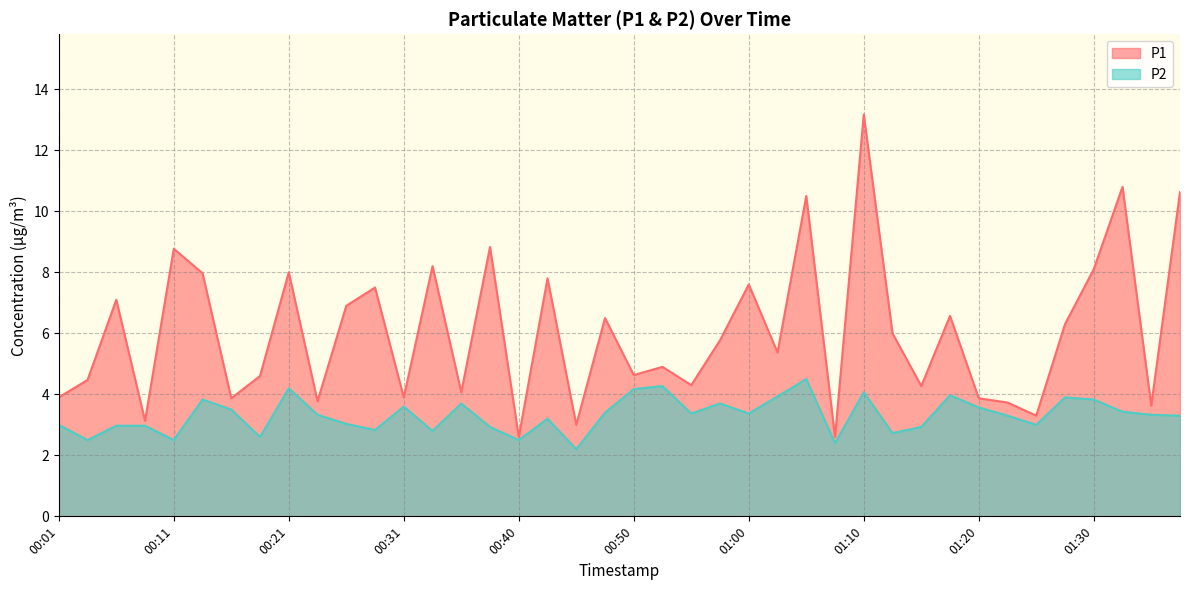

What is the difference between the second highest and minimum values in the P2 series?

2.1